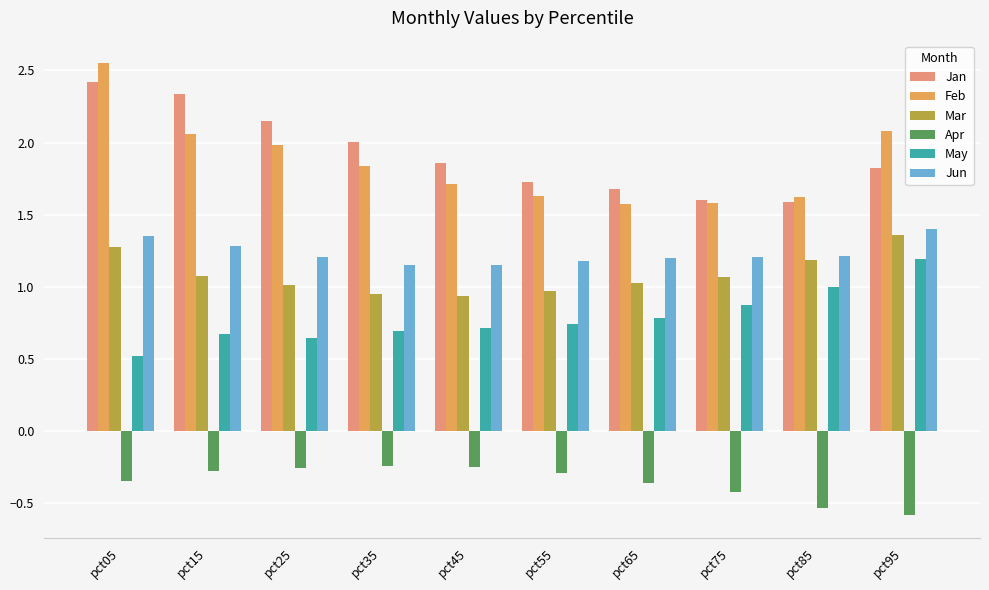

Does the chart contain stacked bars?

No